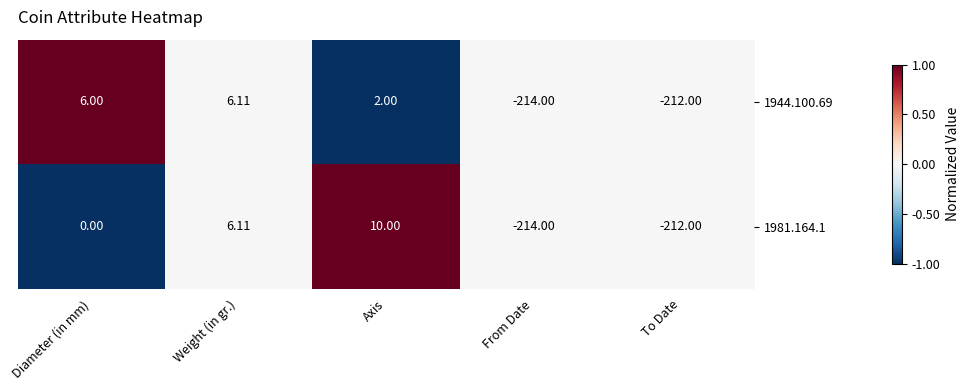

Is the value of 1981.164.1 at From Date greater than the value of 1944.100.69 at Weight (in gr.)?

No